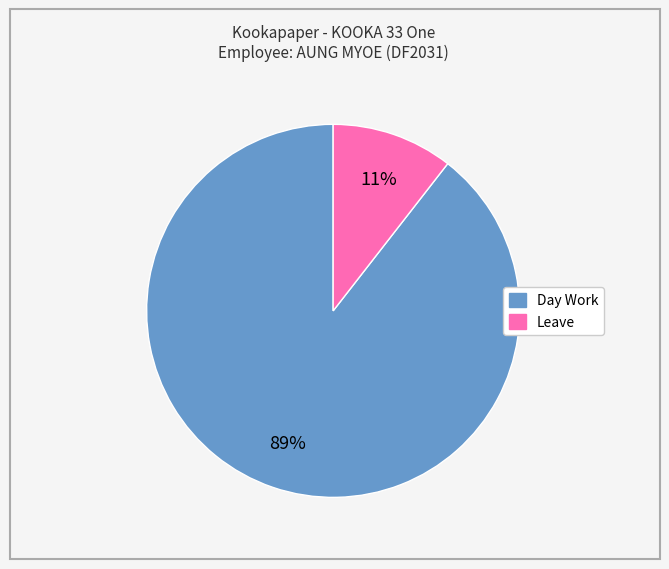

To the nearest percent, what portion does Leave represent?

11%